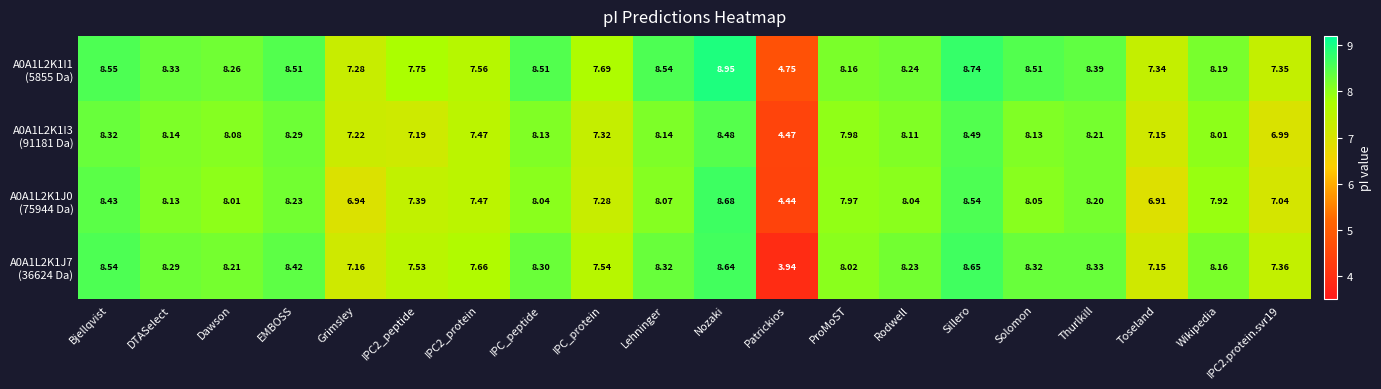

At which category is the sum across all series the highest?

Nozaki